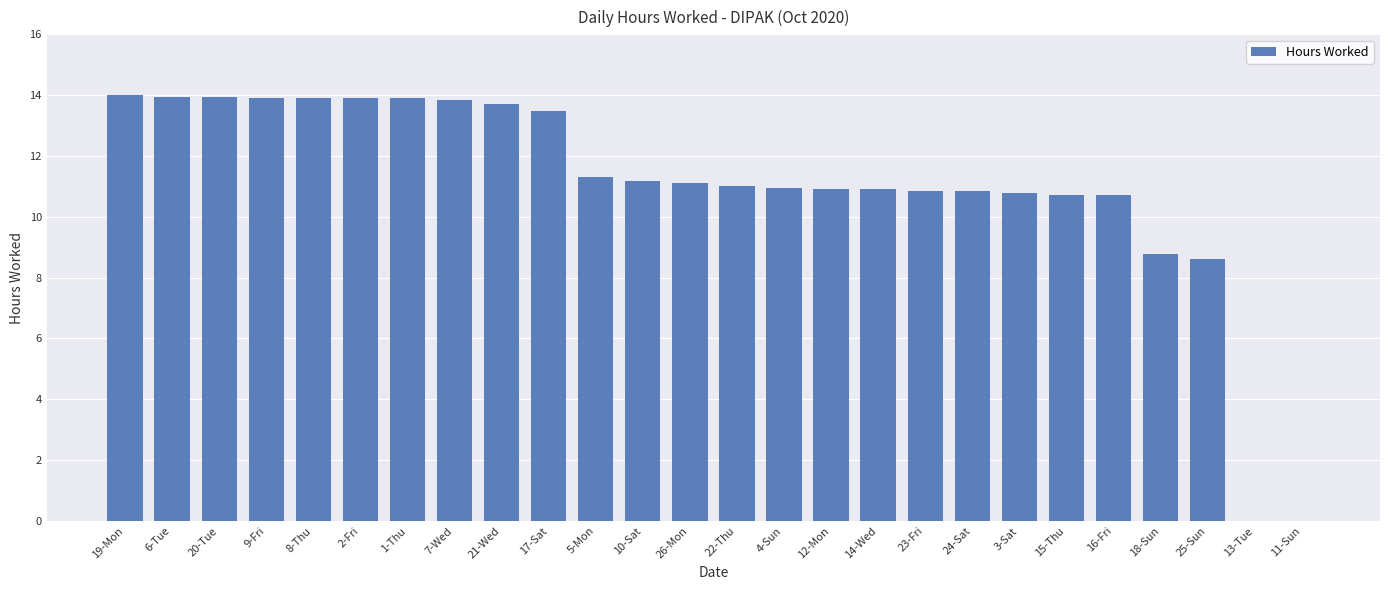

The chart shows a value of 6.1 at 10-Sat. True or false?

False